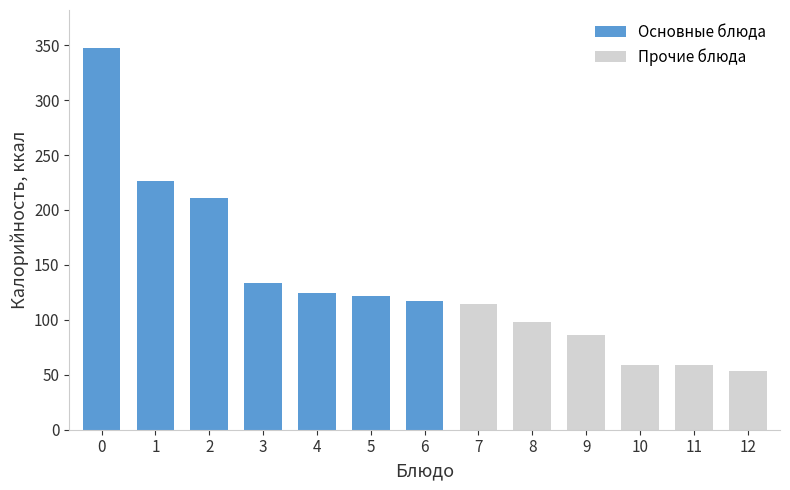

What is the minimum value shown in the chart?

53.5